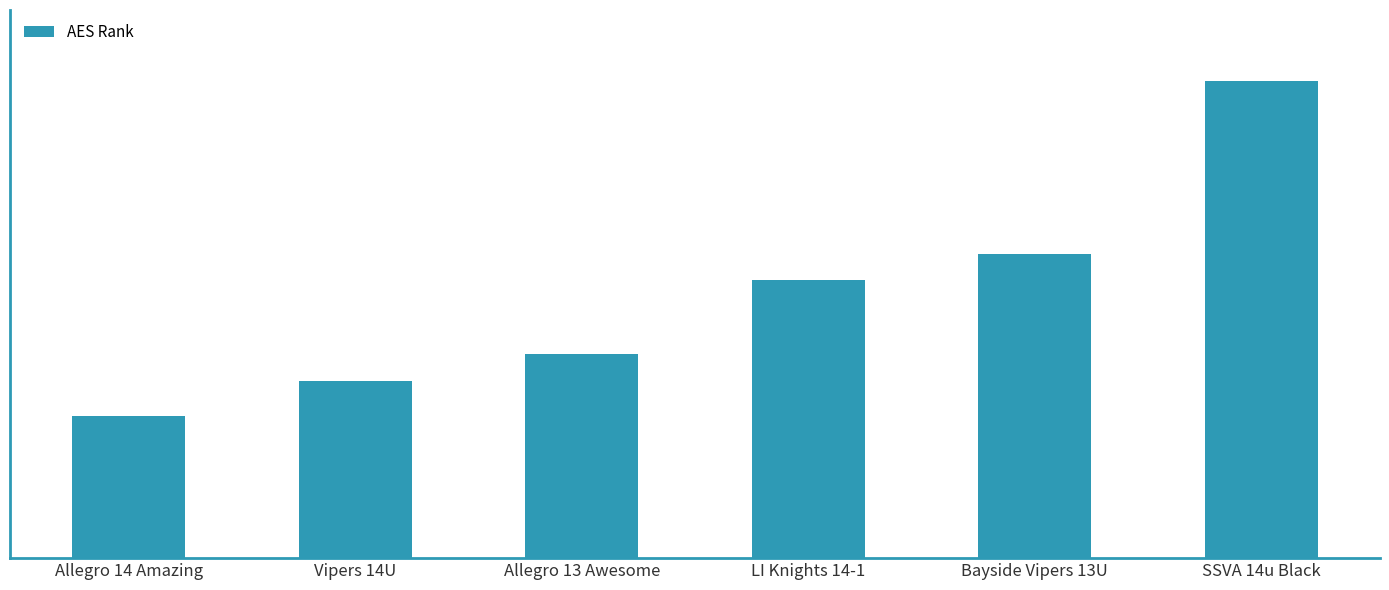

List the labels in order of value, smallest first.

Allegro 14 Amazing, Vipers 14U, Allegro 13 Awesome, LI Knights 14-1, Bayside Vipers 13U, SSVA 14u Black